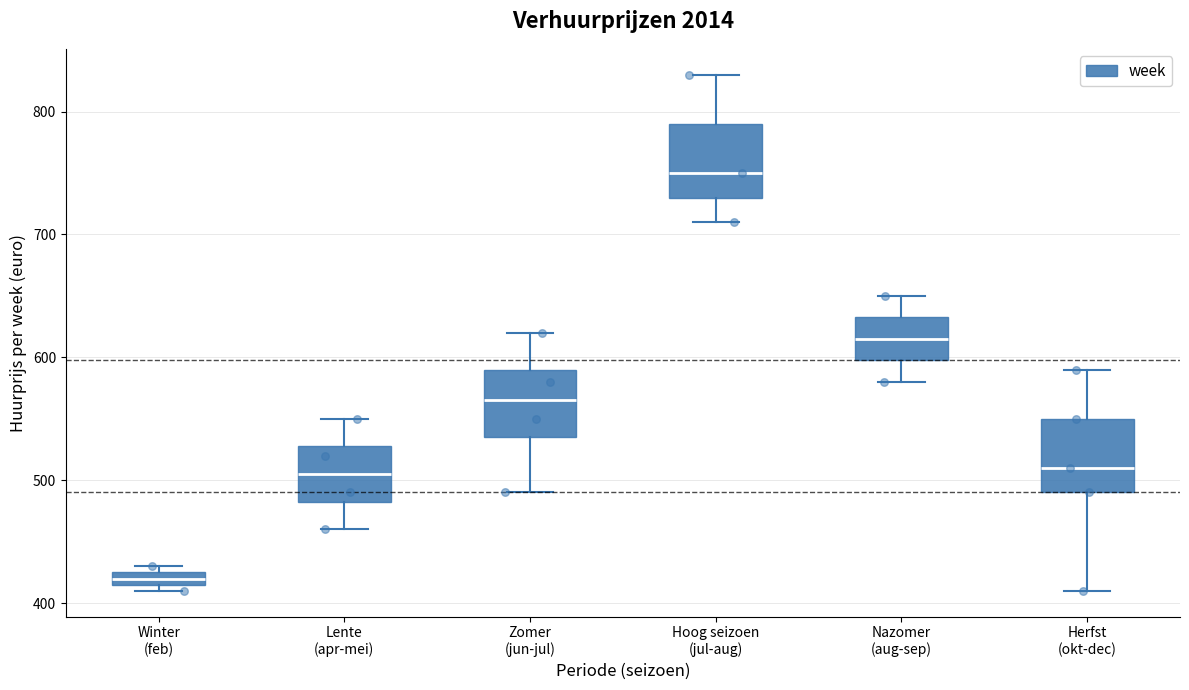

Which box has the highest median line?

Hoog seizoen (jul-aug)